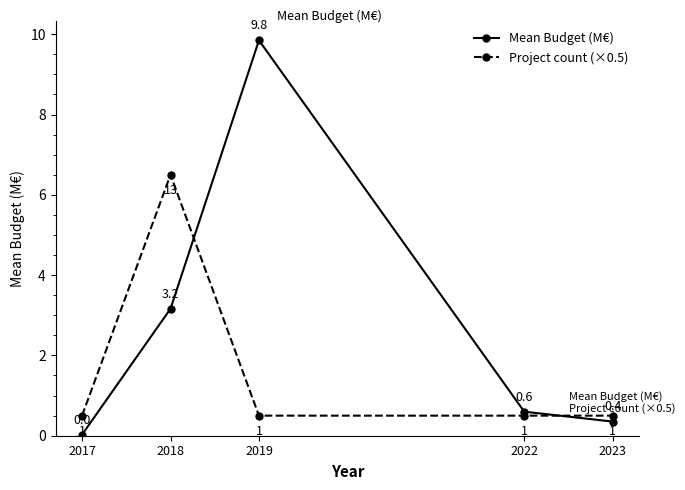

How many distinct data groups are displayed?

2